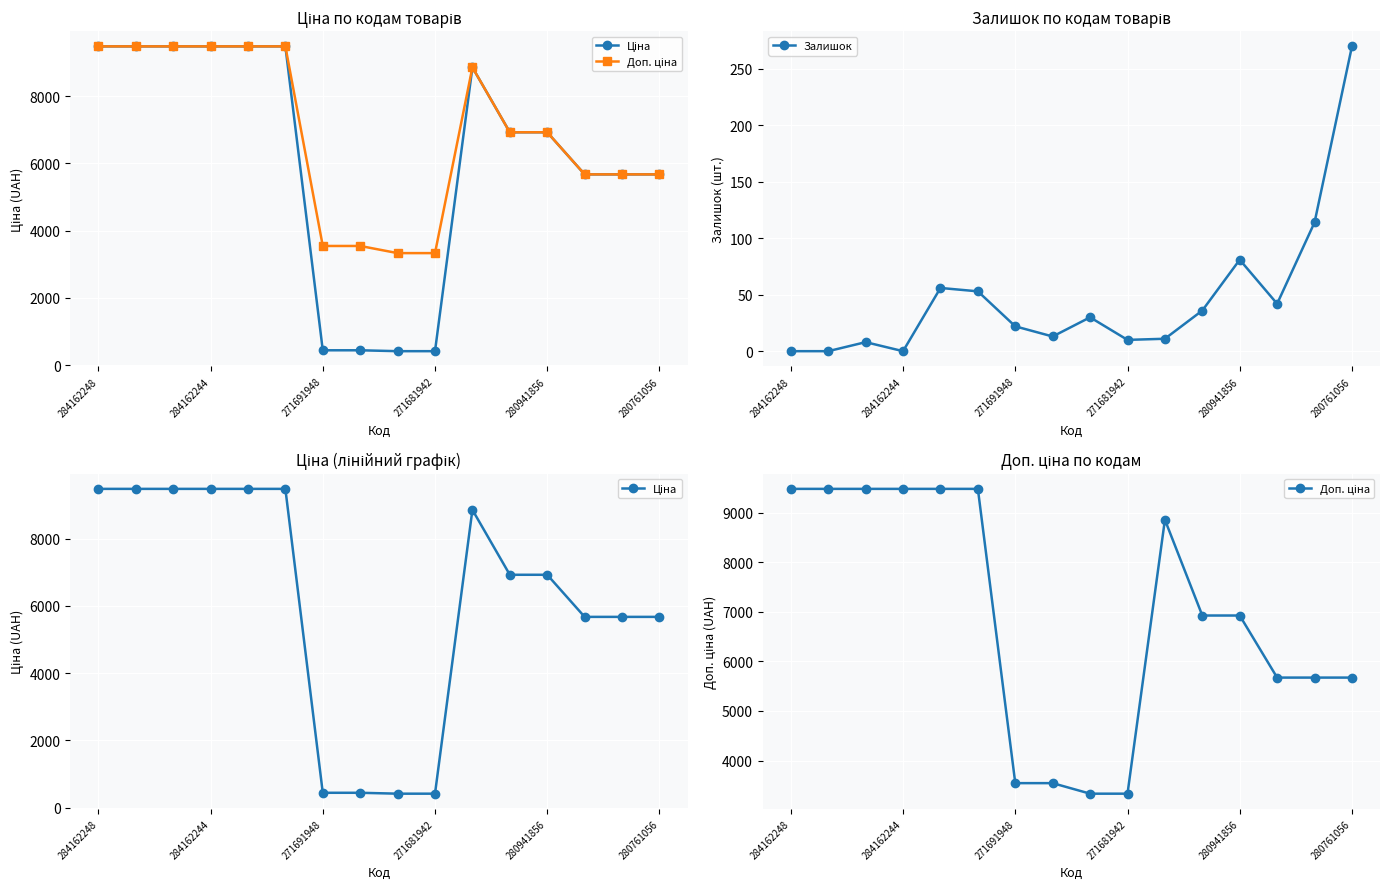

Is this an area chart (filled region under the line)?

No